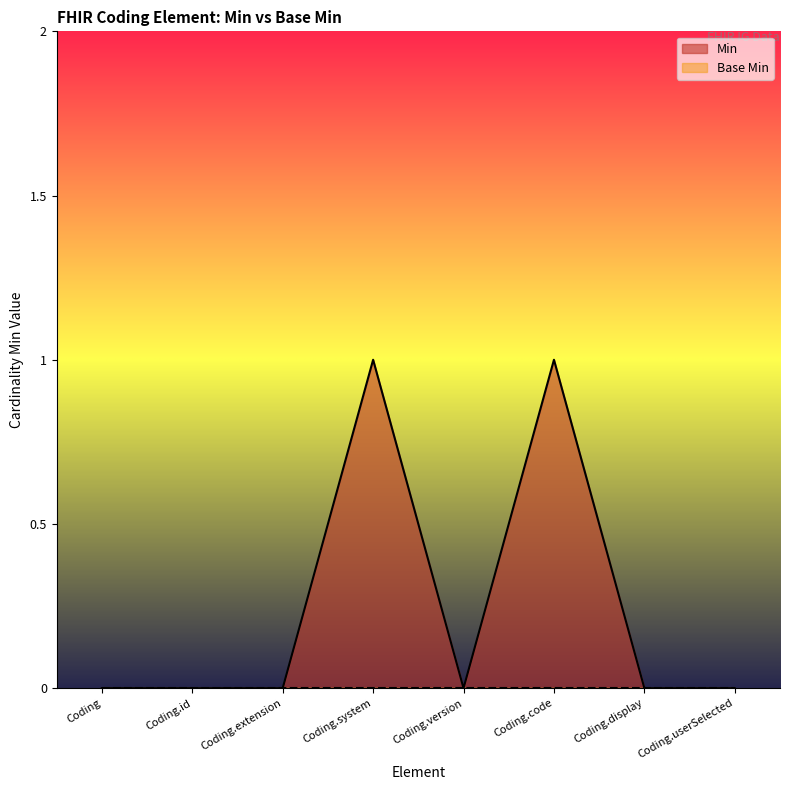

Does the chart have visible grid lines?

No